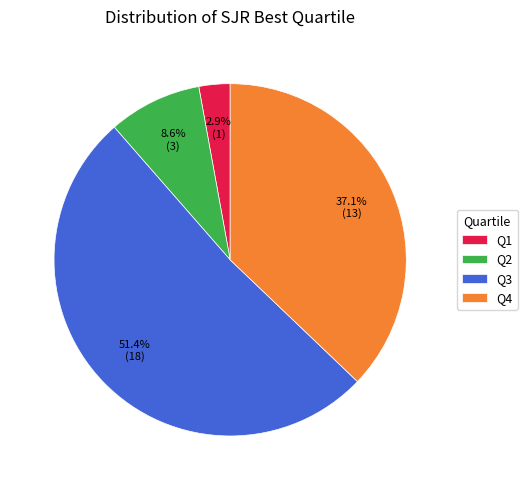

How many slices are in this pie chart?

4